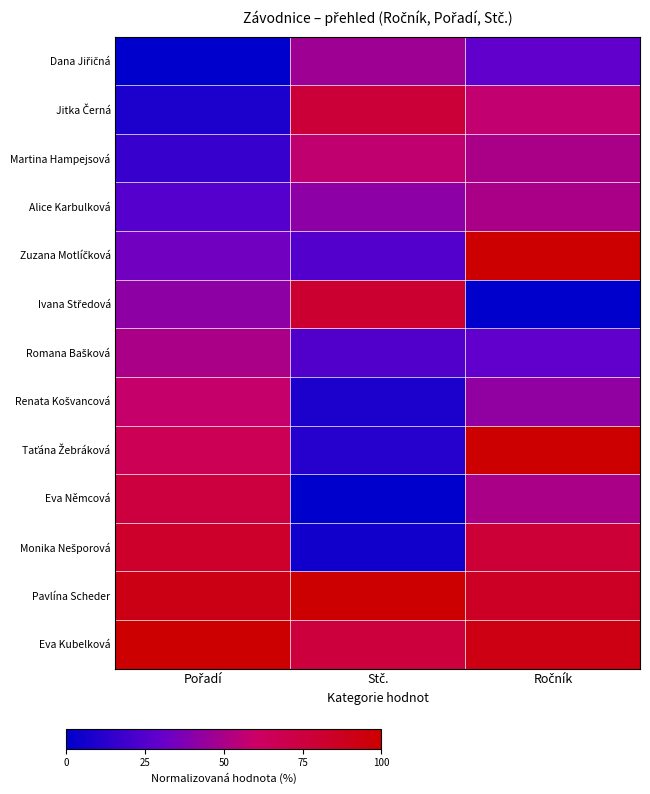

Which series has the largest total across all categories?

Pavlína Scheder